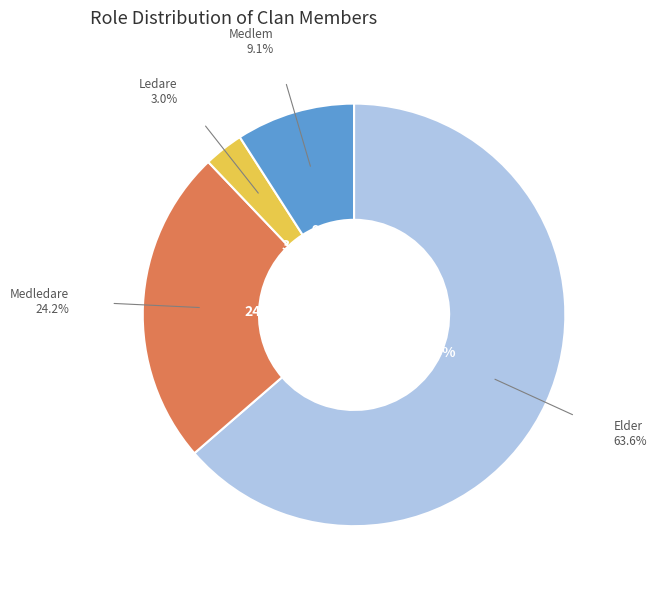

Does Medlem account for over 50% of the chart?

No